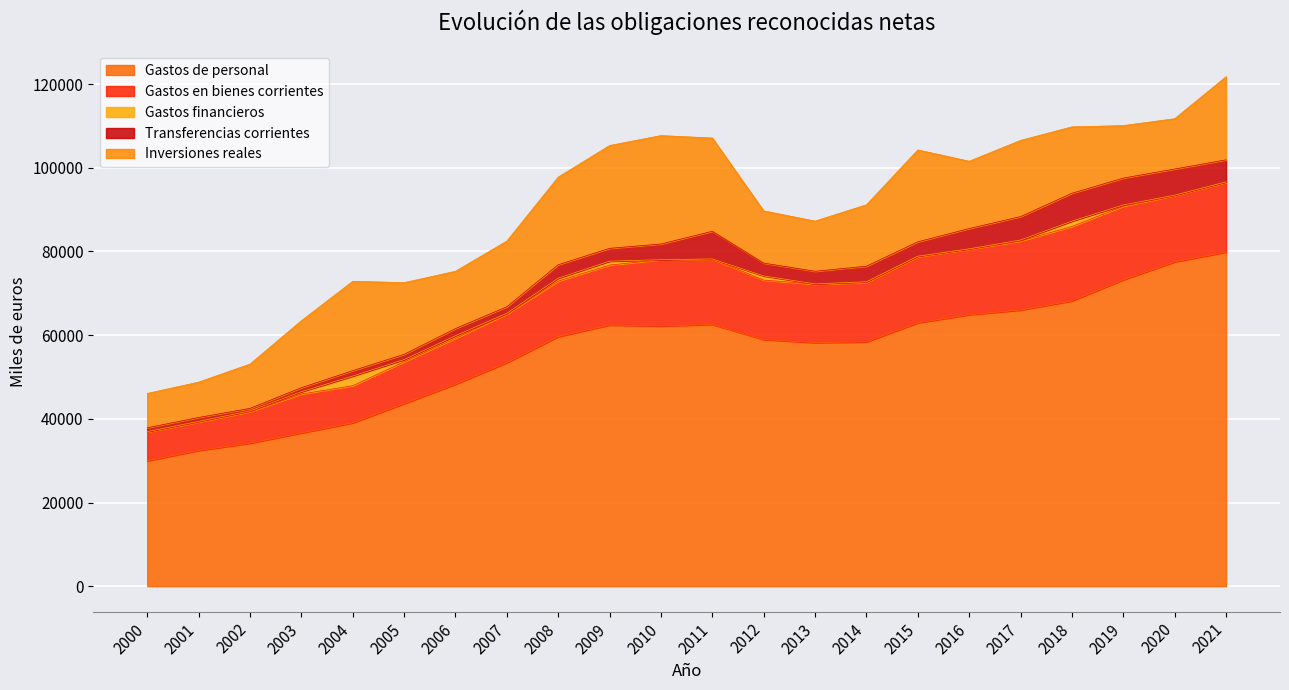

True or false: Transferencias corrientes and Gastos en bienes corrientes cross at least once.

False